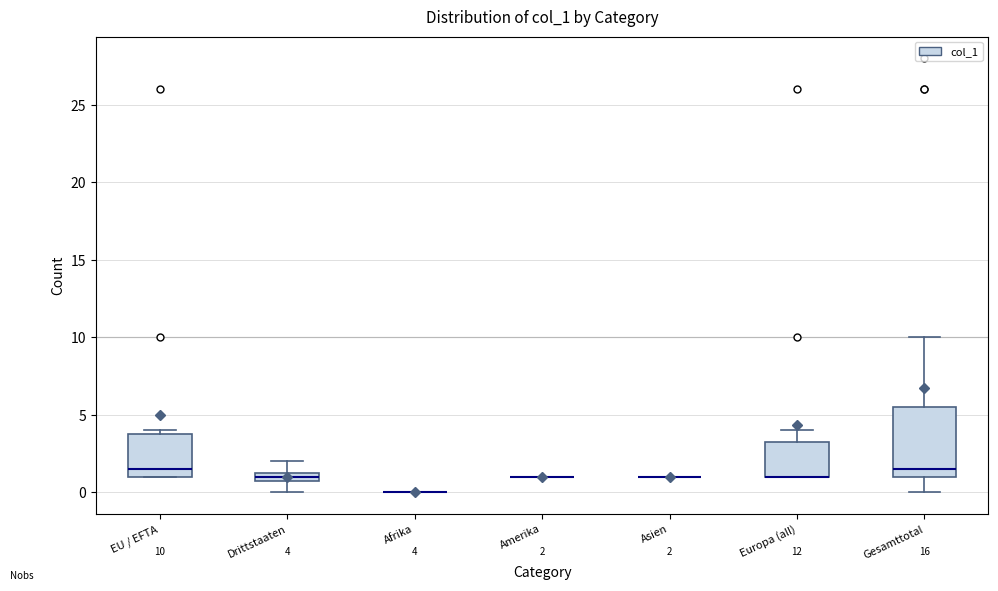

Comparing the boxes themselves (not the whiskers), which one is the tallest?

Gesamttotal